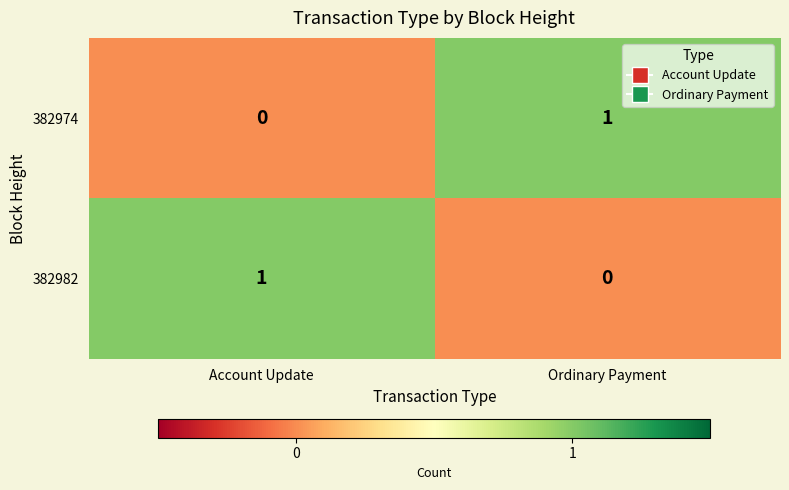

At which label is 382974 closest to 0?

Account Update